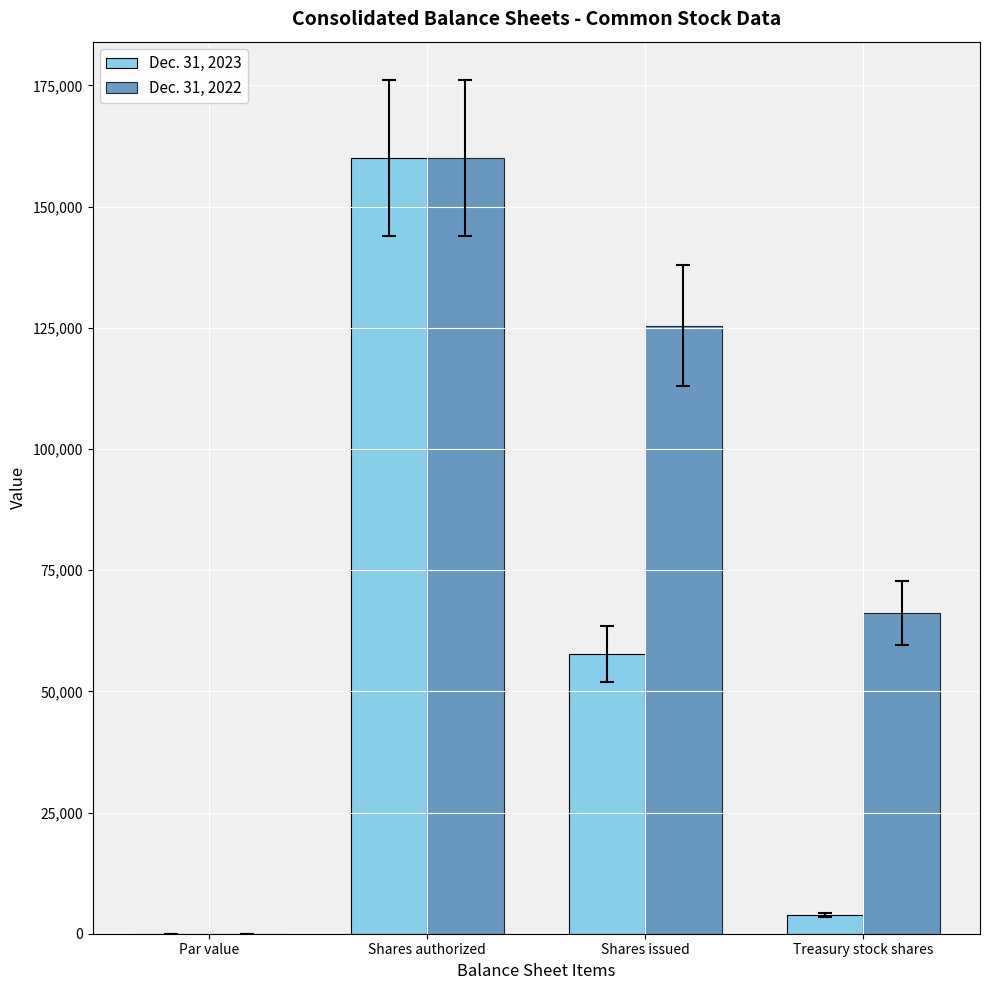

At which category does the chart reach its peak across all series?

Shares authorized